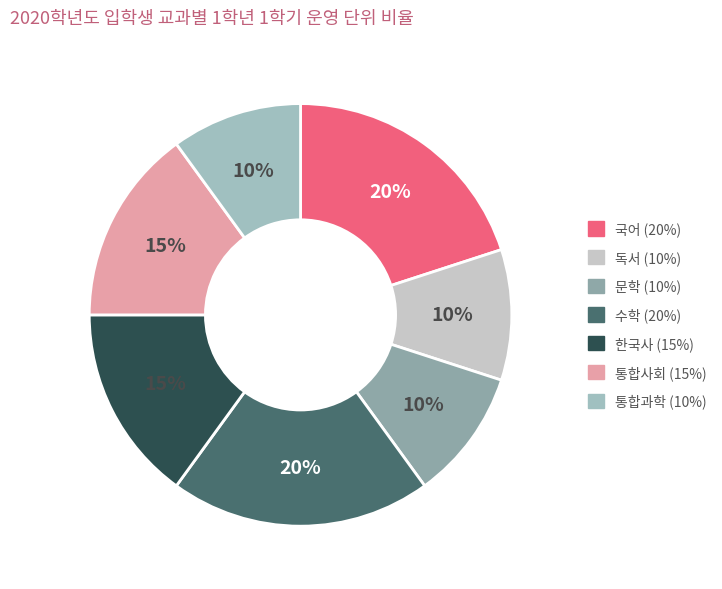

Count the number of slices in the pie.

7